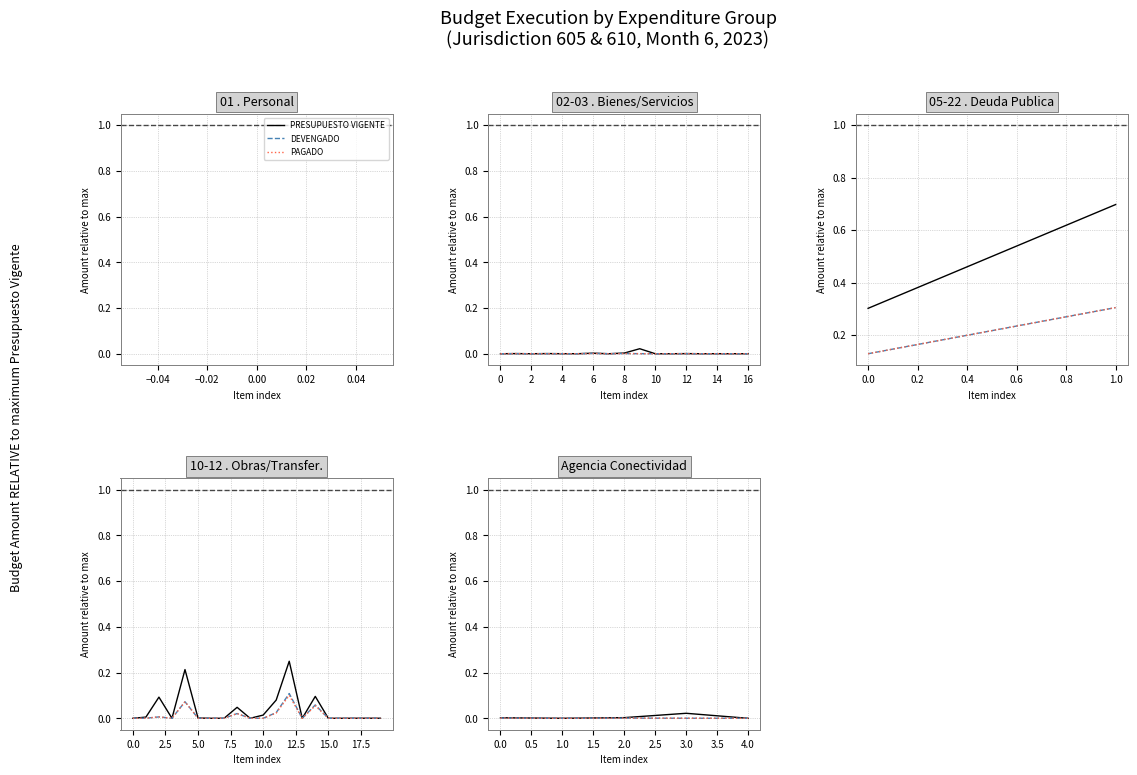

What are all the series names shown in the legend?

PRESUPUESTO VIGENTE, DEVENGADO, PAGADO